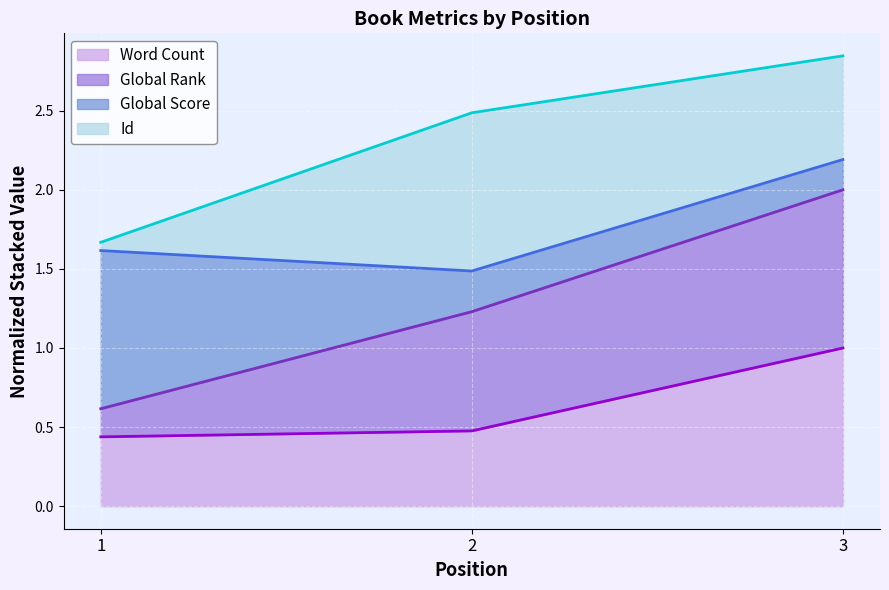

The Word Count series shows 0.7 at 2. True or false?

False